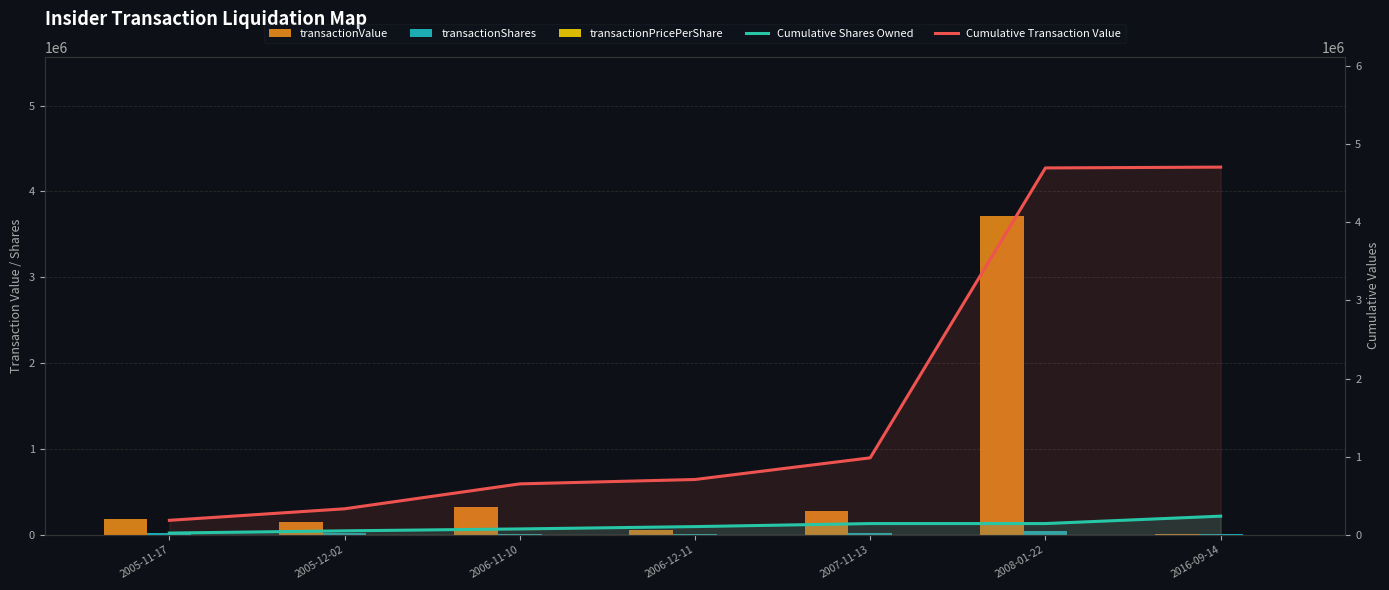

What position from the left is 2016-09-14?

7